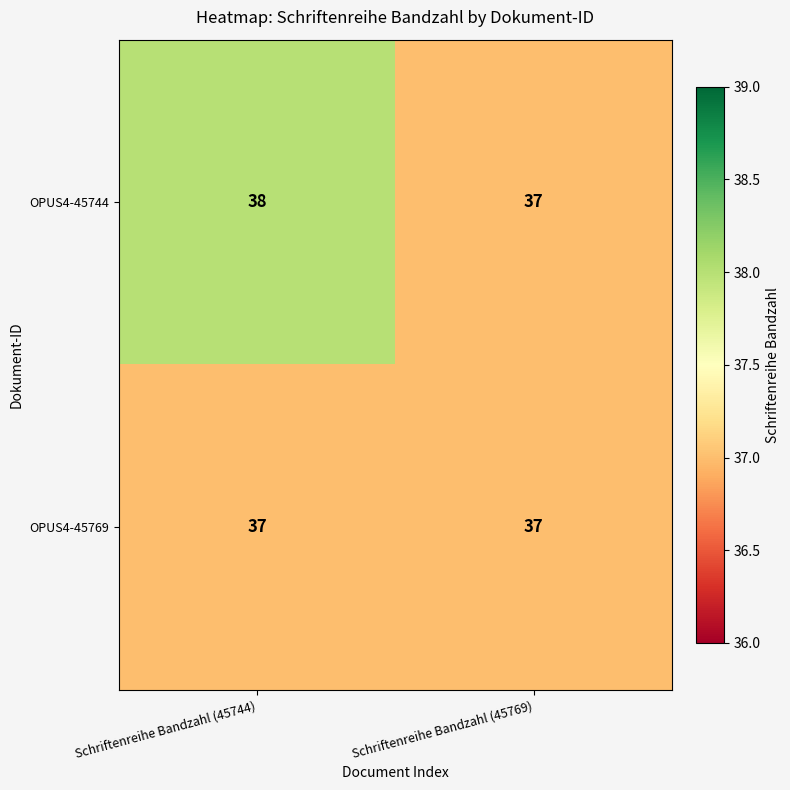

Which series has the widest spread of values?

OPUS4-45744